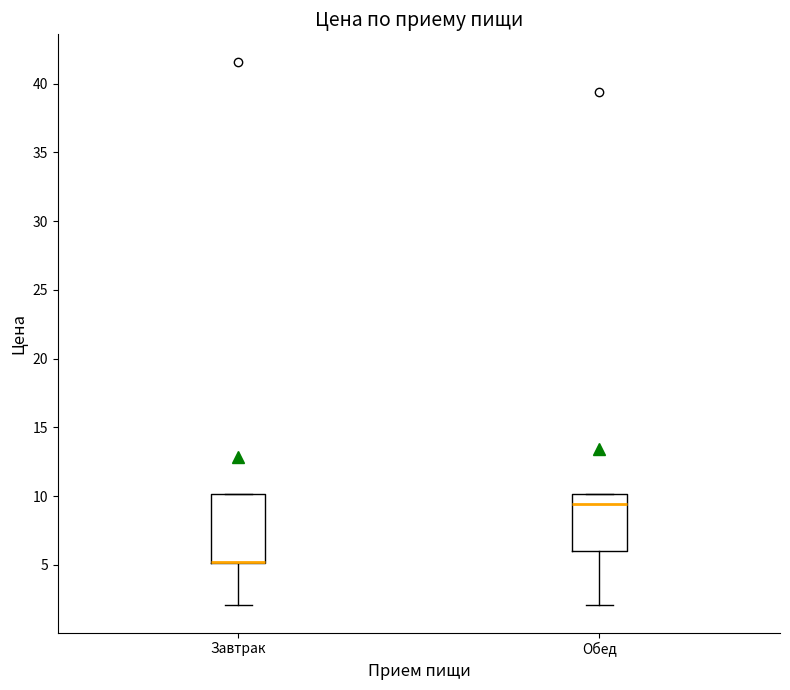

Comparing the boxes themselves (not the whiskers), which one is the tallest?

Завтрак